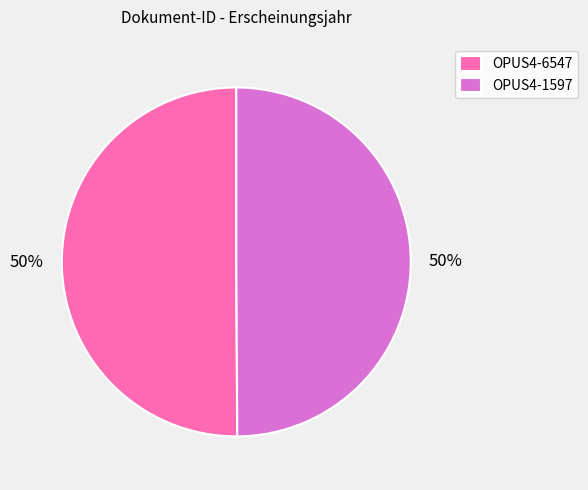

To the nearest percent, what is the combined percentage of OPUS4-1597 and OPUS4-6547?

100%